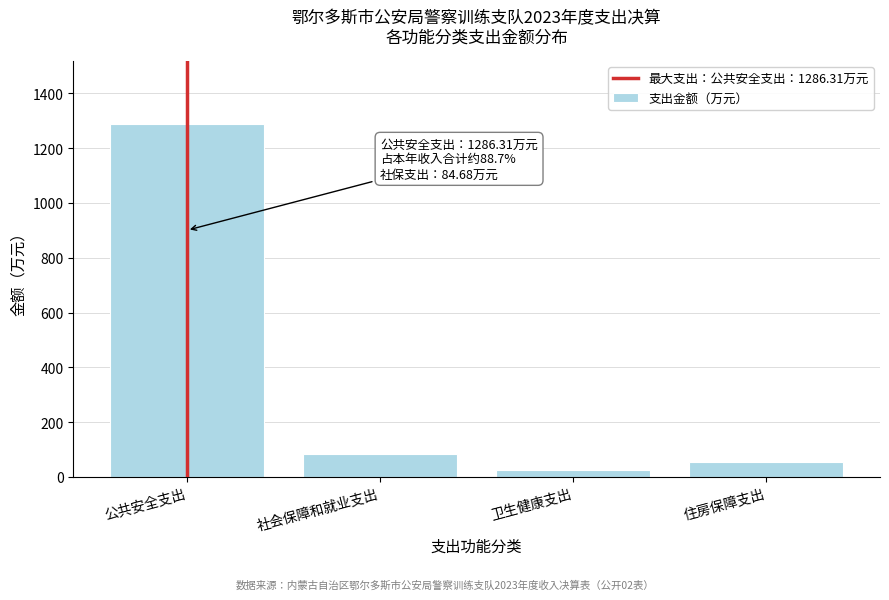

Reading left to right, transcribe all the data shown in this chart.

公共安全支出=1286.3	社会保障和就业支出=84.7	卫生健康支出=24.2	住房保障支出=54.9